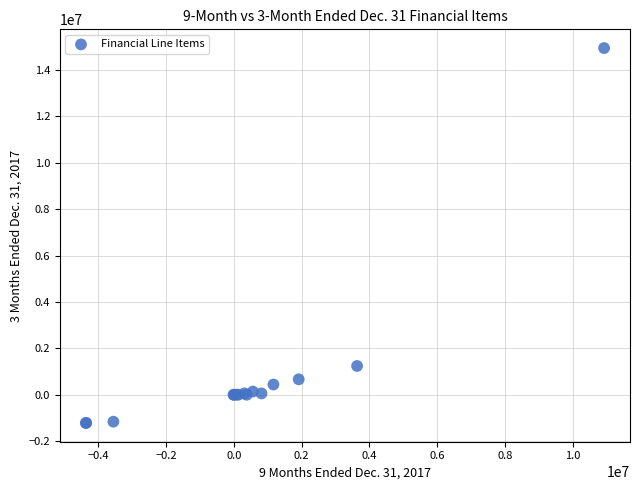

What Y value in the scatter plot is closest to 6865581?

1238440.0